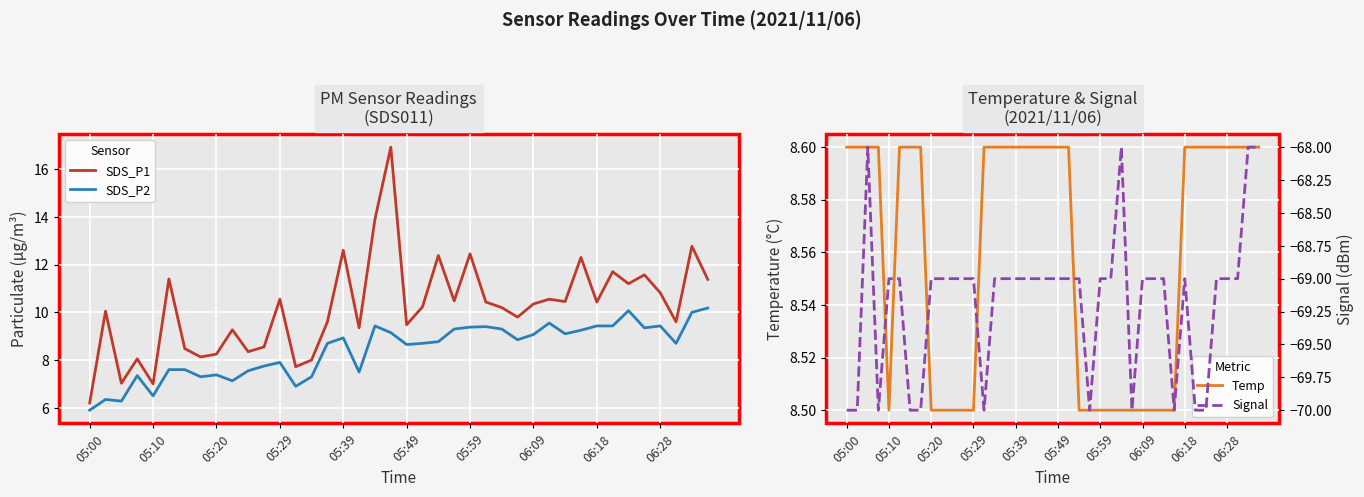

What is the approximate value of SDS_P2 at 31?

9.2